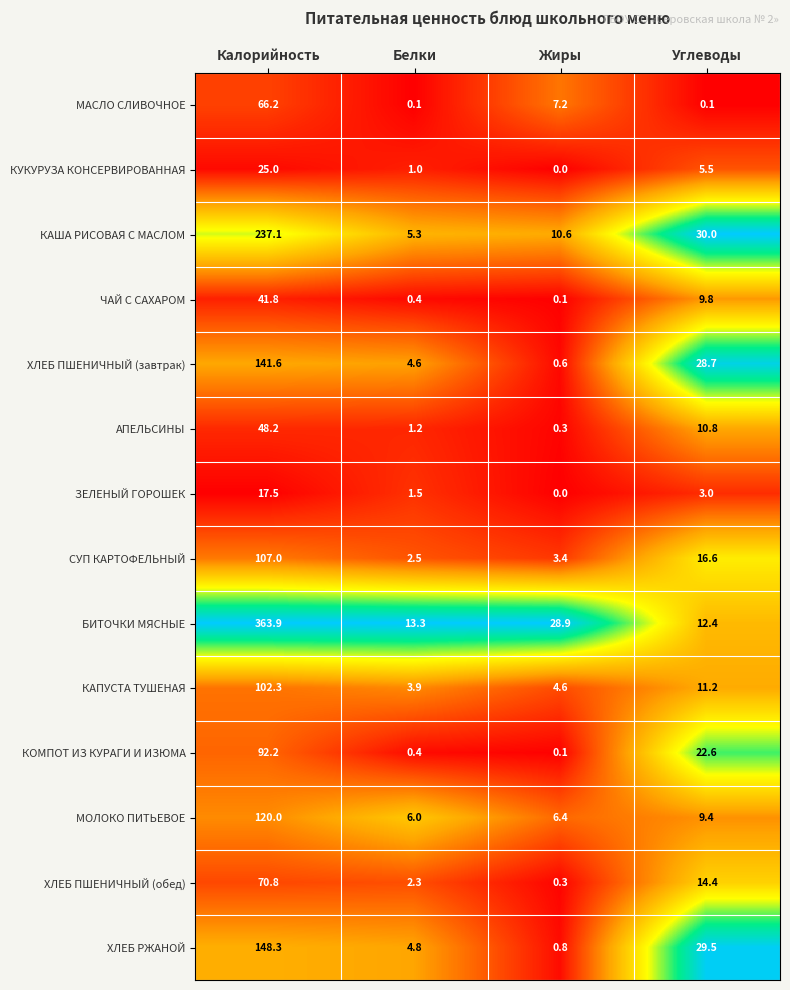

At which category does the chart reach its peak across all series?

Калорийность